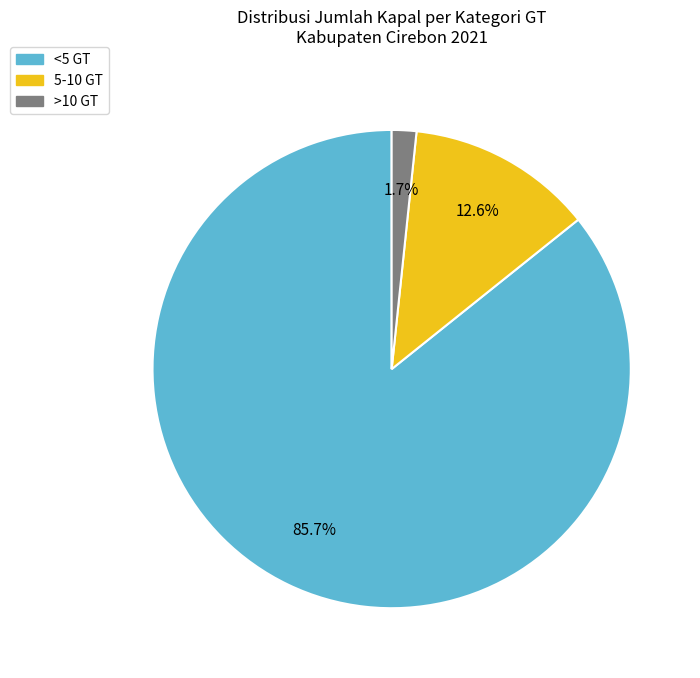

Rank the categories by value from lowest to highest.

>10 GT, 5-10 GT, <5 GT